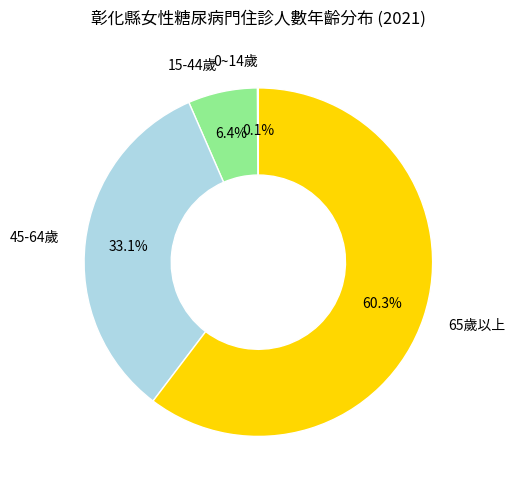

Is there any slice that represents more than half of the pie?

Yes